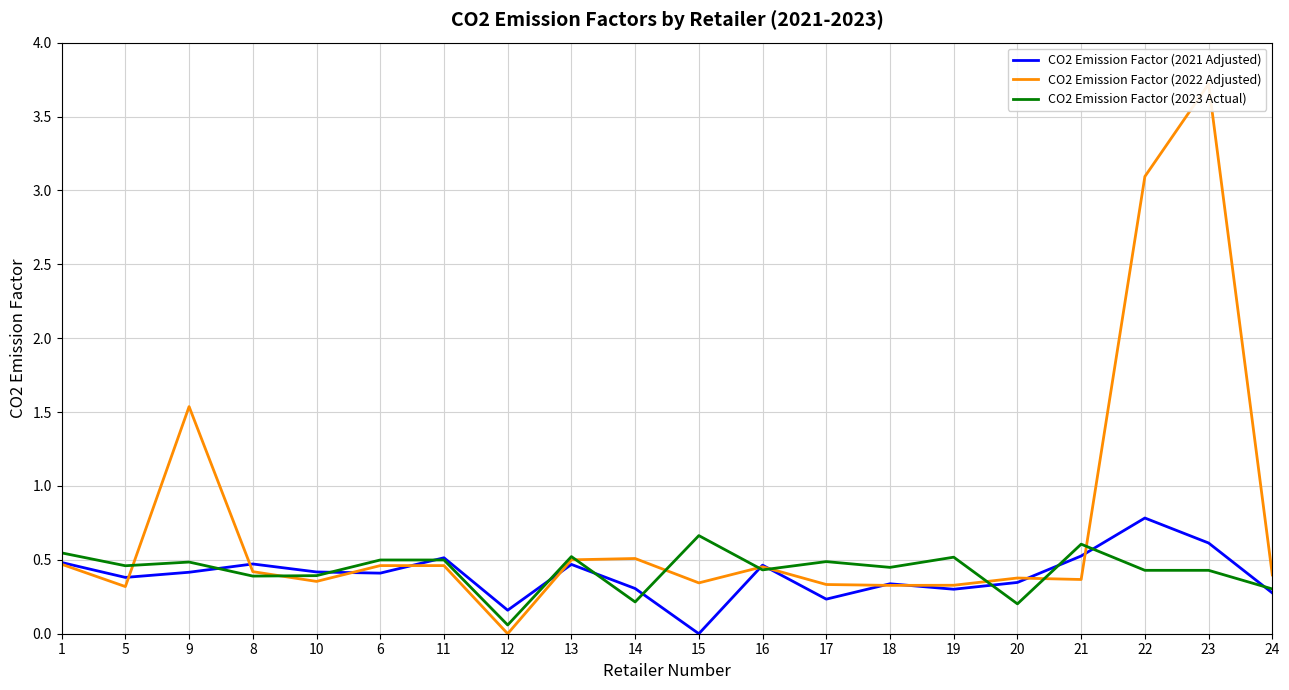

Which series has the largest range (max minus min)?

CO2 Emission Factor (2022 Adjusted)